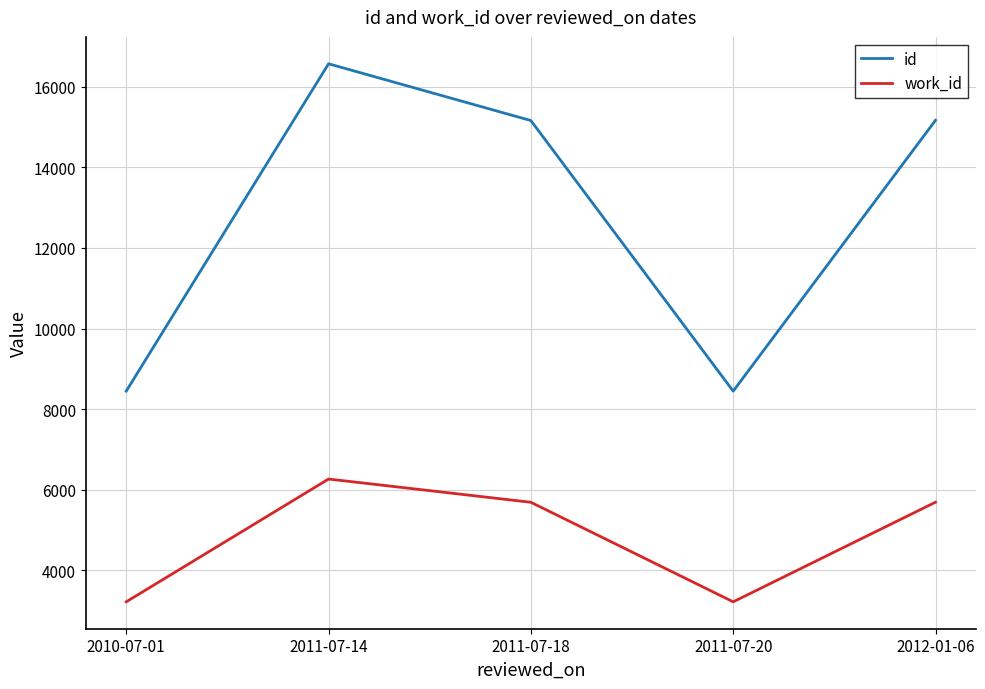

At which category does id reach its first local valley?

2011-07-20